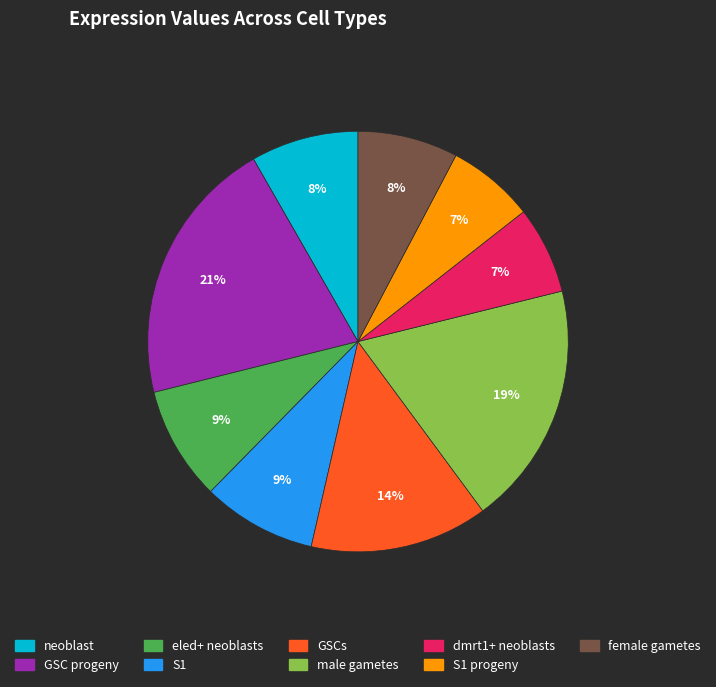

Is there any slice that represents more than half of the pie?

No